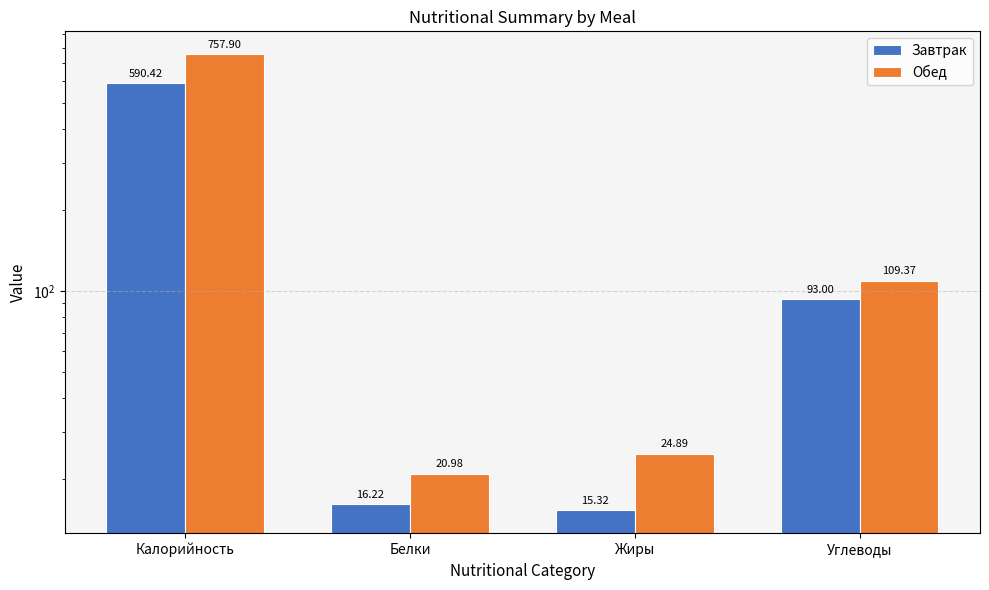

What is the difference between the Завтрак values at Калорийность and Углеводы?

497.4